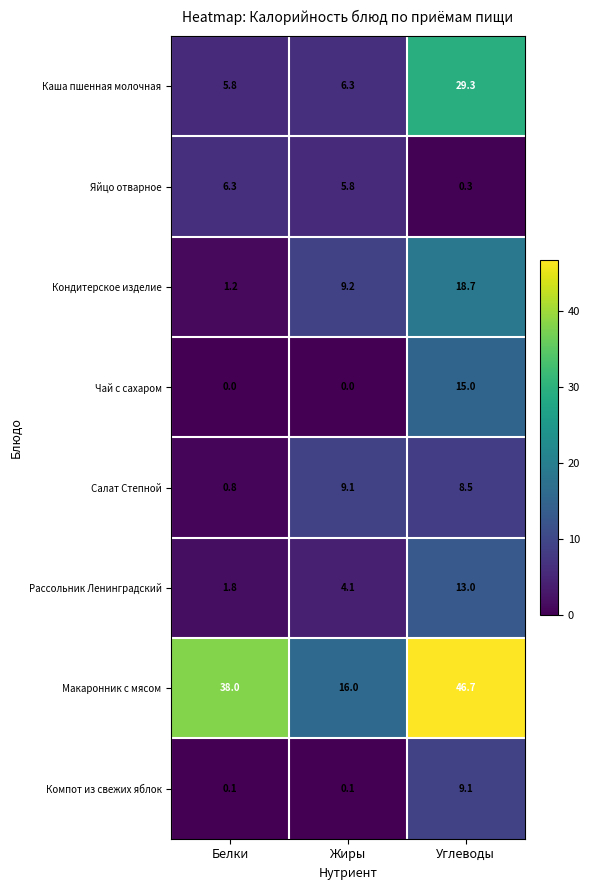

At Белки, list the series in order from largest to smallest.

Макаронник с мясом, Яйцо отварное, Каша пшенная молочная, Рассольник Ленинградский, Кондитерское изделие, Салат Степной, Компот из свежих яблок, Чай с сахаром